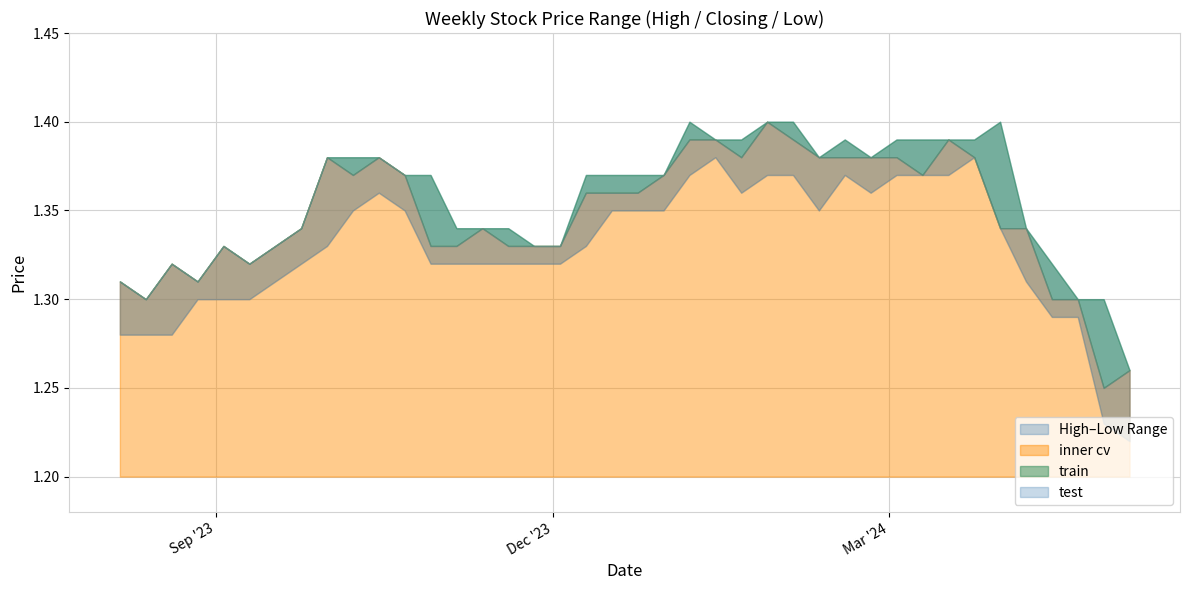

What is the label of the 19th point from the right?

10/12/2023